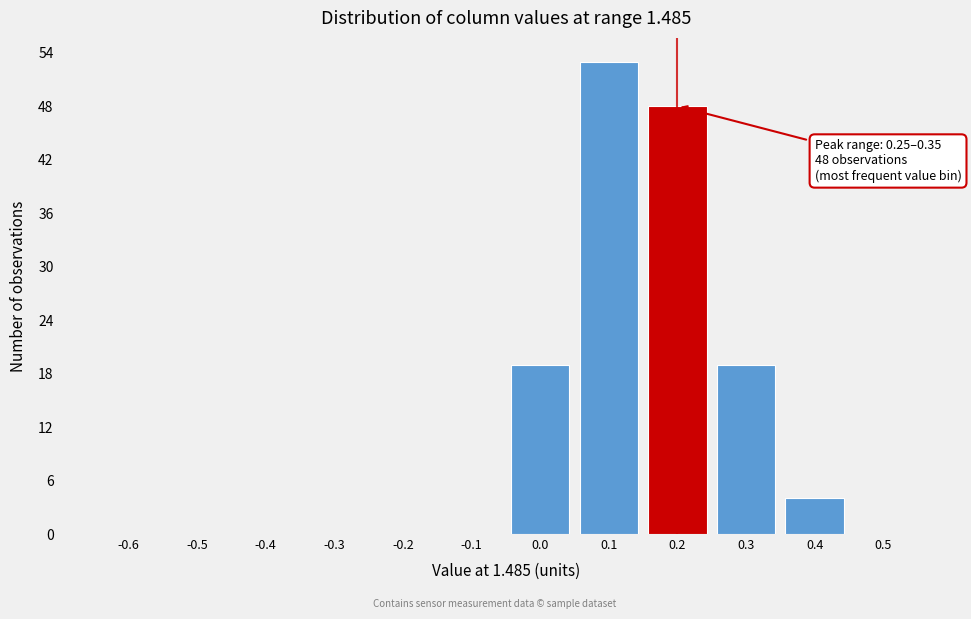

Reading left to right, what are all the values shown in this chart?

-0.6=0	-0.5=0	-0.4=0	-0.3=0	-0.2=0	-0.1=0	0.0=19	0.1=53	0.2=48	0.3=19	0.4=4	0.5=0